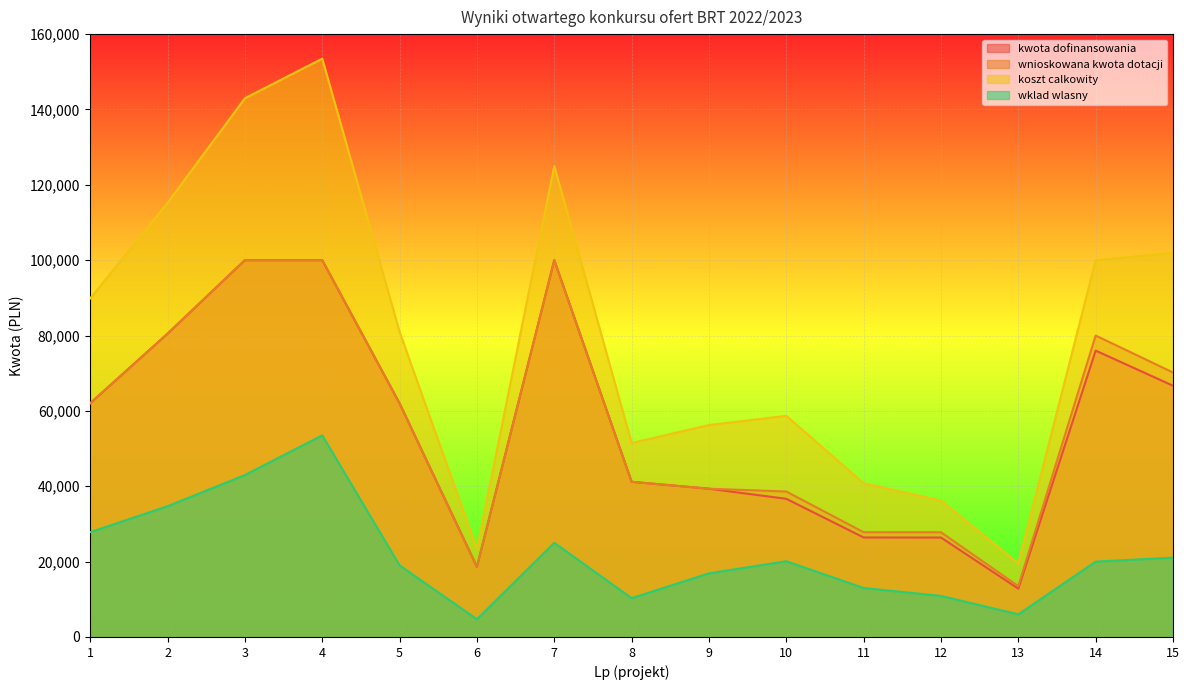

How many lines are shown in the chart?

4